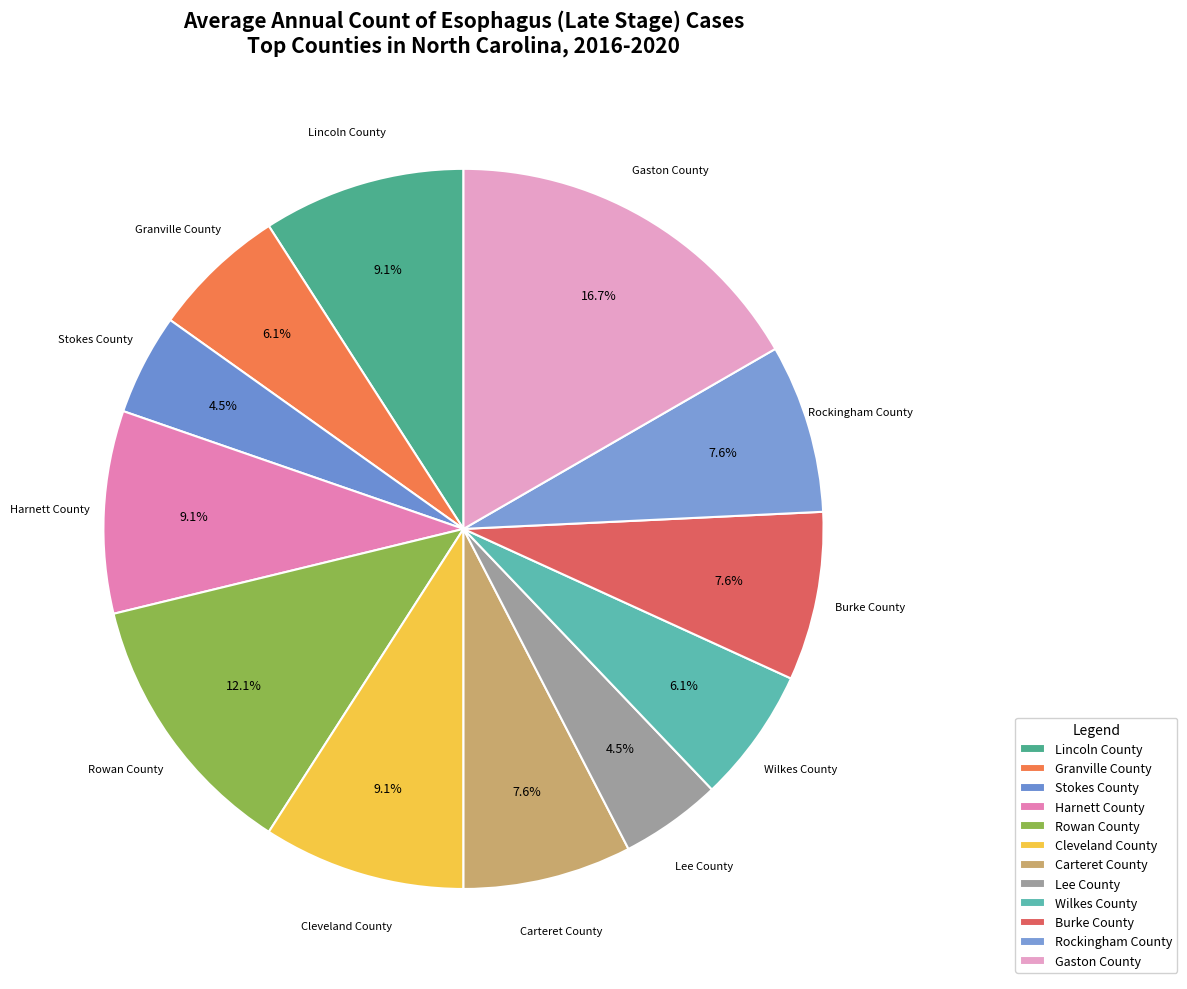

Is it true that Carteret County is 1% of the pie?

False